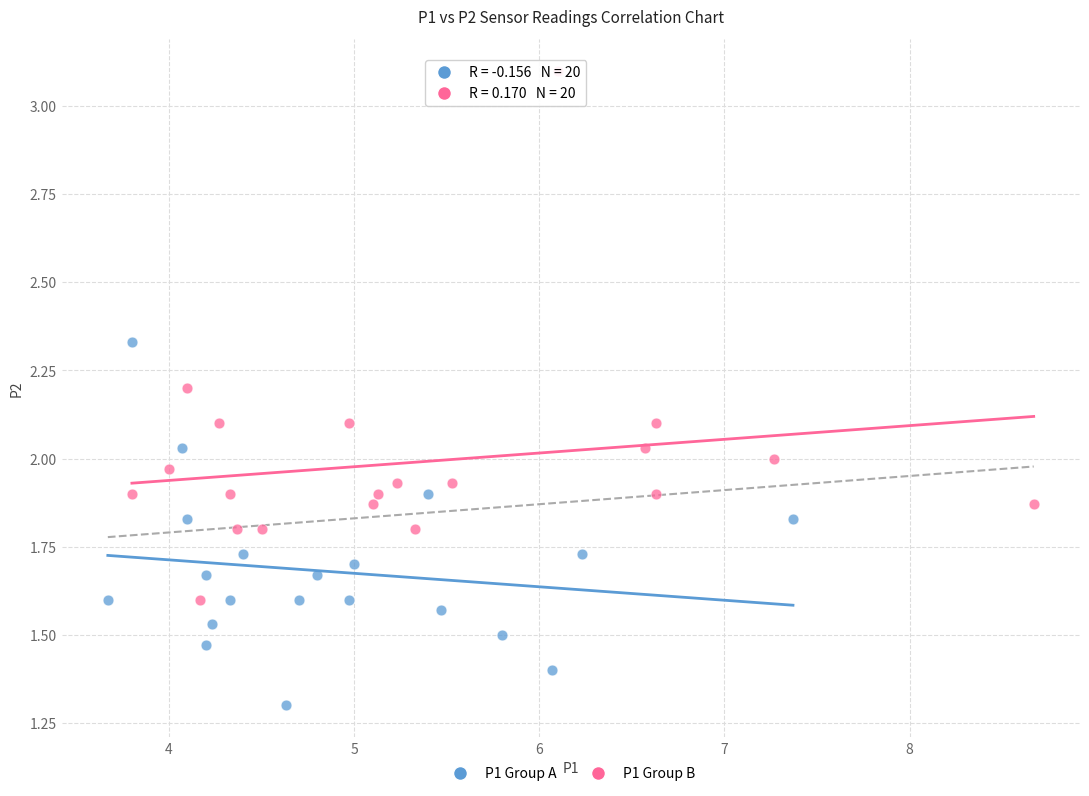

Which series reaches the minimum Y coordinate?

P1 Group A